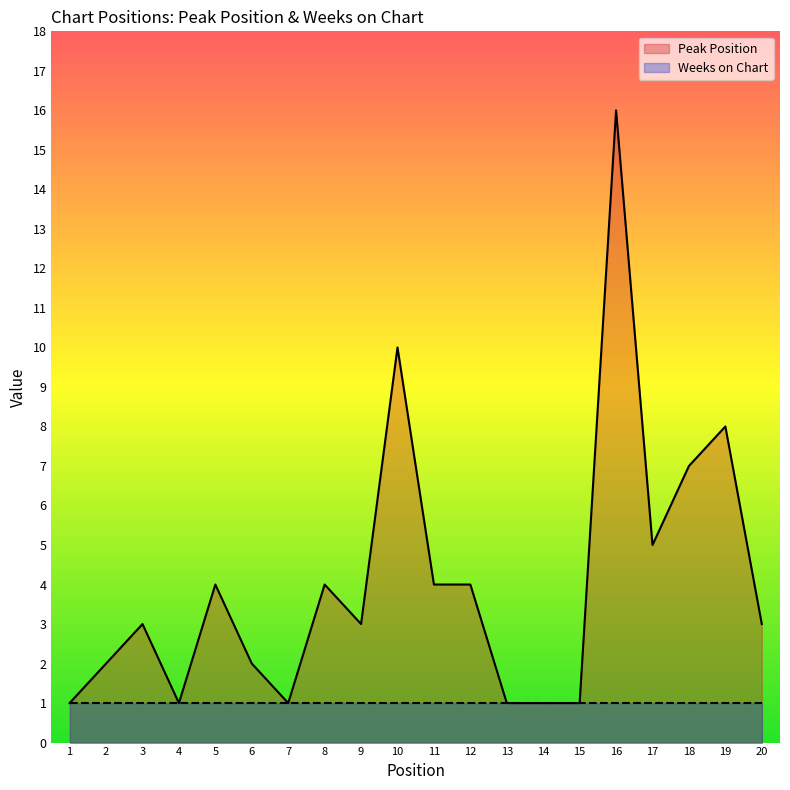

How many interior local peaks (higher than both neighbors) does the data have?

6